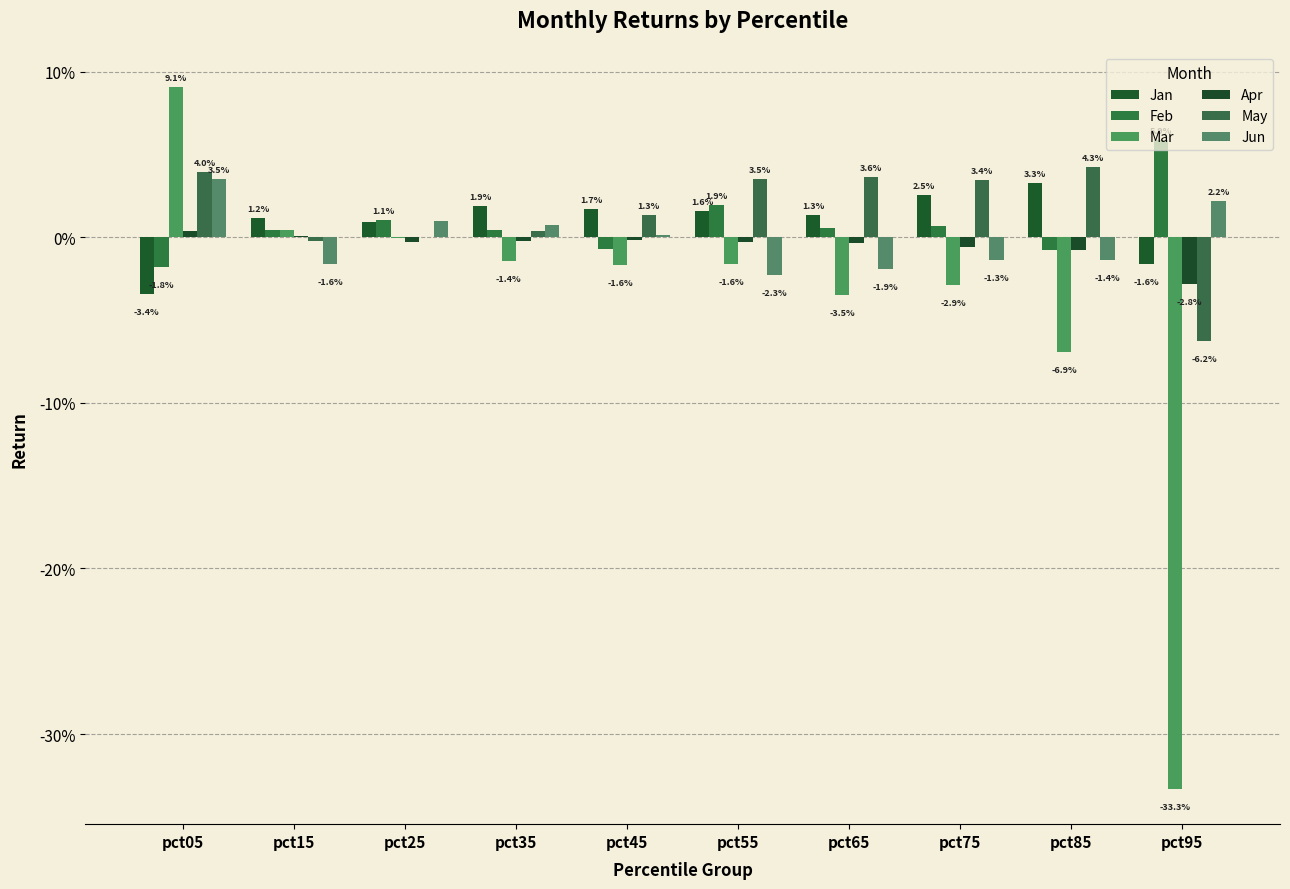

Reading left to right, extract all data points from this chart.

Jan: pct05=-0.0	pct15=0.0	pct25=0.0	pct35=0.0	pct45=0.0	pct55=0.0	pct65=0.0	pct75=0.0	pct85=0.0	pct95=-0.0
Feb: pct05=-0.0	pct15=0.0	pct25=0.0	pct35=0.0	pct45=-0.0	pct55=0.0	pct65=0.0	pct75=0.0	pct85=-0.0	pct95=0.1
Mar: pct05=0.1	pct15=0.0	pct25=-0.0	pct35=-0.0	pct45=-0.0	pct55=-0.0	pct65=-0.0	pct75=-0.0	pct85=-0.1	pct95=-0.3
Apr: pct05=0.0	pct15=0.0	pct25=-0.0	pct35=-0.0	pct45=-0.0	pct55=-0.0	pct65=-0.0	pct75=-0.0	pct85=-0.0	pct95=-0.0
May: pct05=0.0	pct15=-0.0	pct25=0.0	pct35=0.0	pct45=0.0	pct55=0.0	pct65=0.0	pct75=0.0	pct85=0.0	pct95=-0.1
Jun: pct05=0.0	pct15=-0.0	pct25=0.0	pct35=0.0	pct45=0.0	pct55=-0.0	pct65=-0.0	pct75=-0.0	pct85=-0.0	pct95=0.0